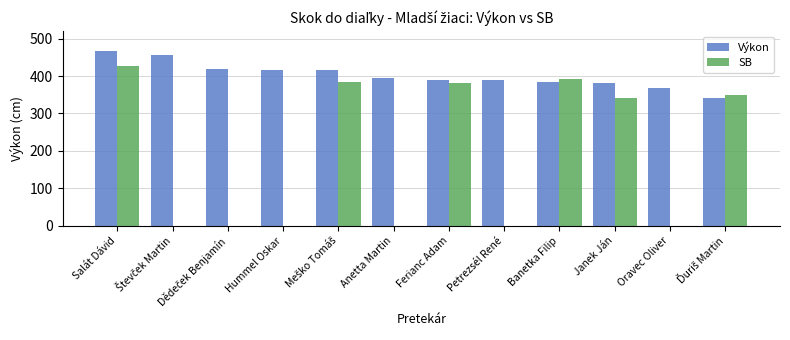

True or false: SB has a value of 640 at Banetka Filip.

False